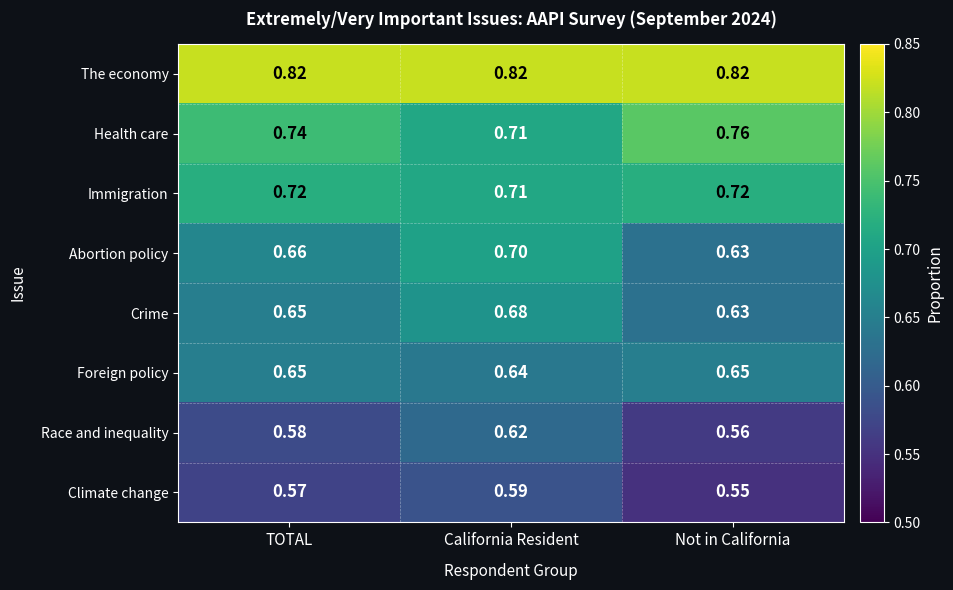

Which category has the lowest value in the Climate change series?

Not in California